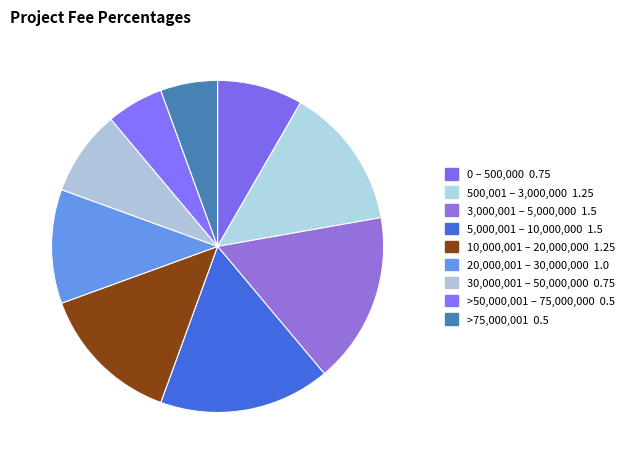

Is it true that 30,000,001 – 50,000,000 is 8% of the pie?

True